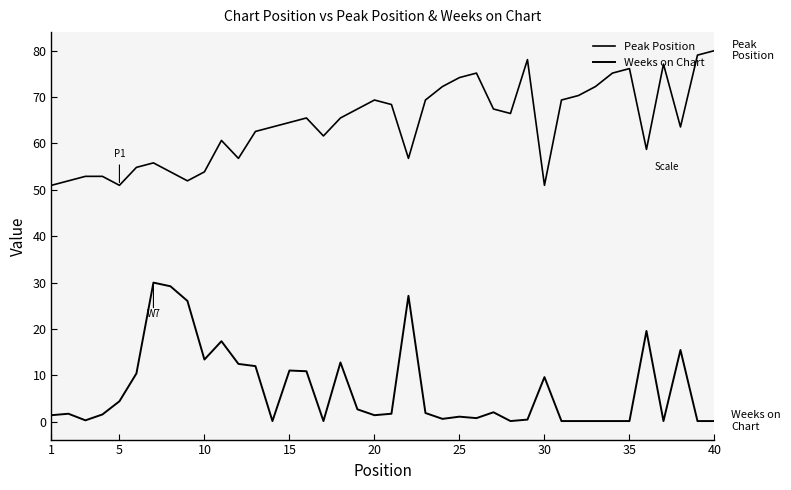

What is the difference between the maximum and second lowest values in the Peak Position series?

29.0